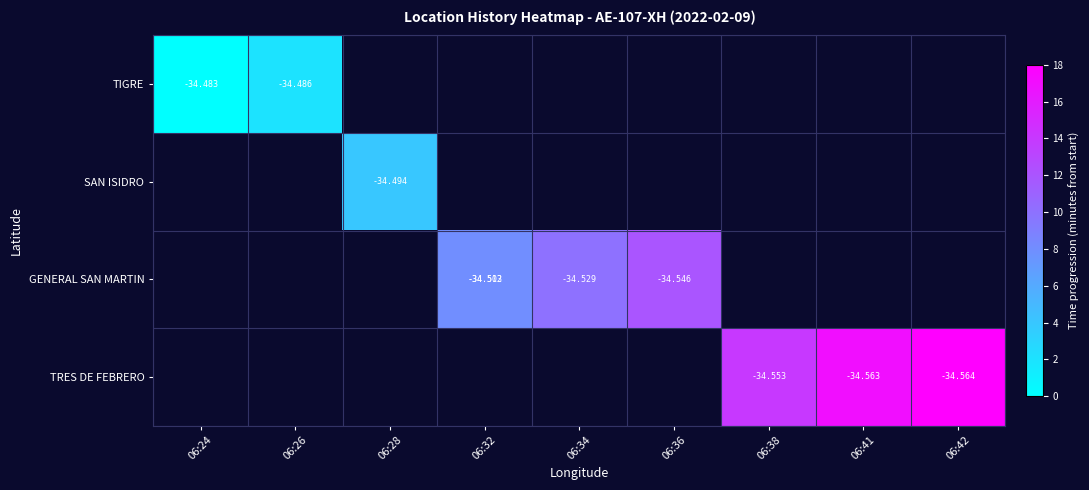

How many data points does each series have?

9